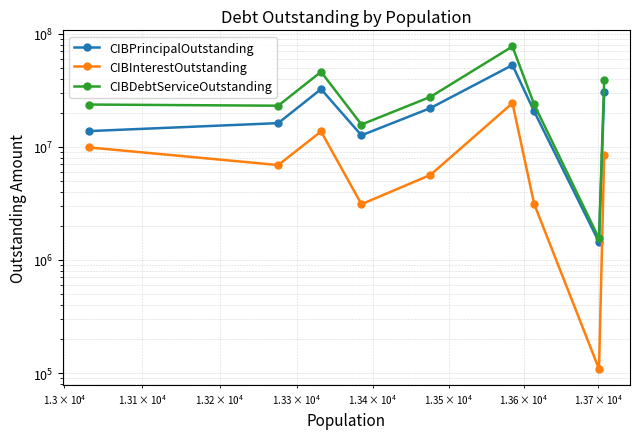

True or false: CIBDebtServiceOutstanding and CIBPrincipalOutstanding intersect in this chart.

False